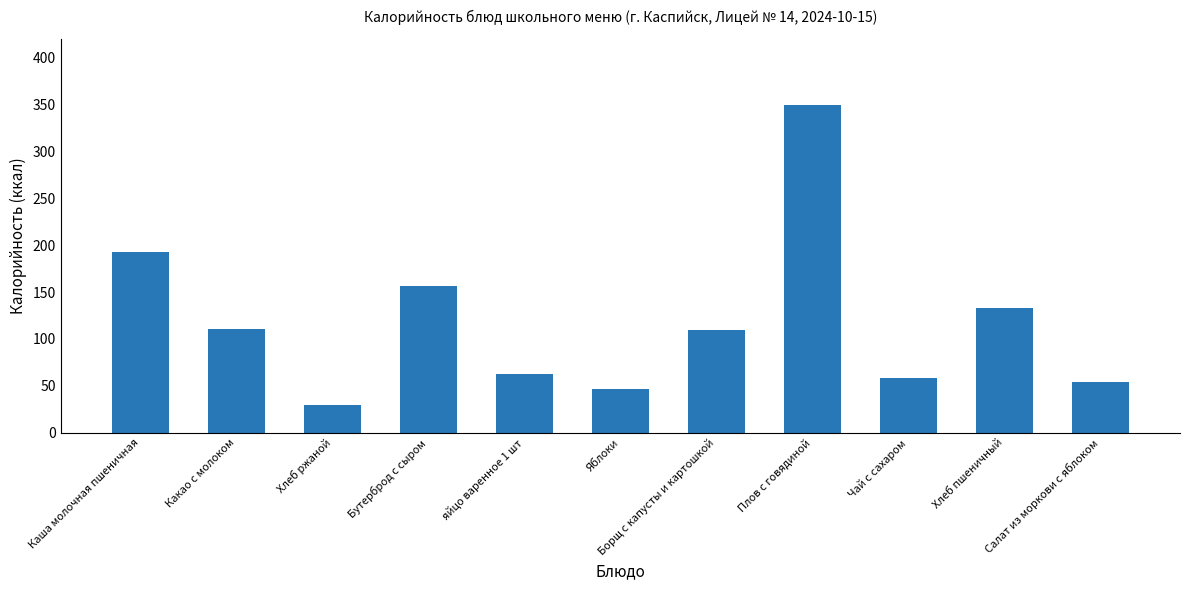

Which label corresponds to the smallest value in the chart?

Хлеб ржаной